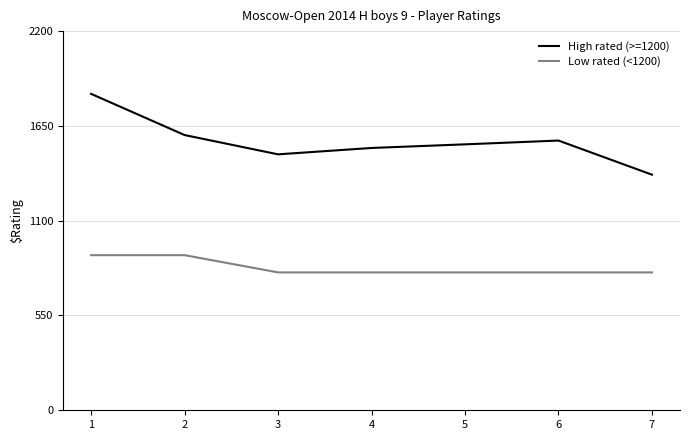

At which label is High rated (>=1200) closest to 1601?

2